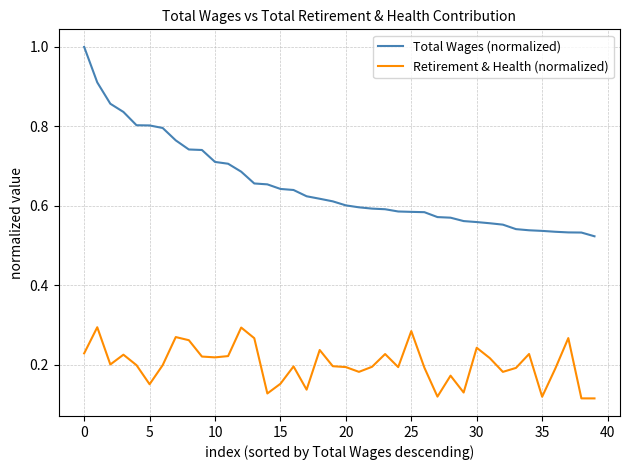

Which series has the largest range (max minus min)?

Total Wages (normalized)